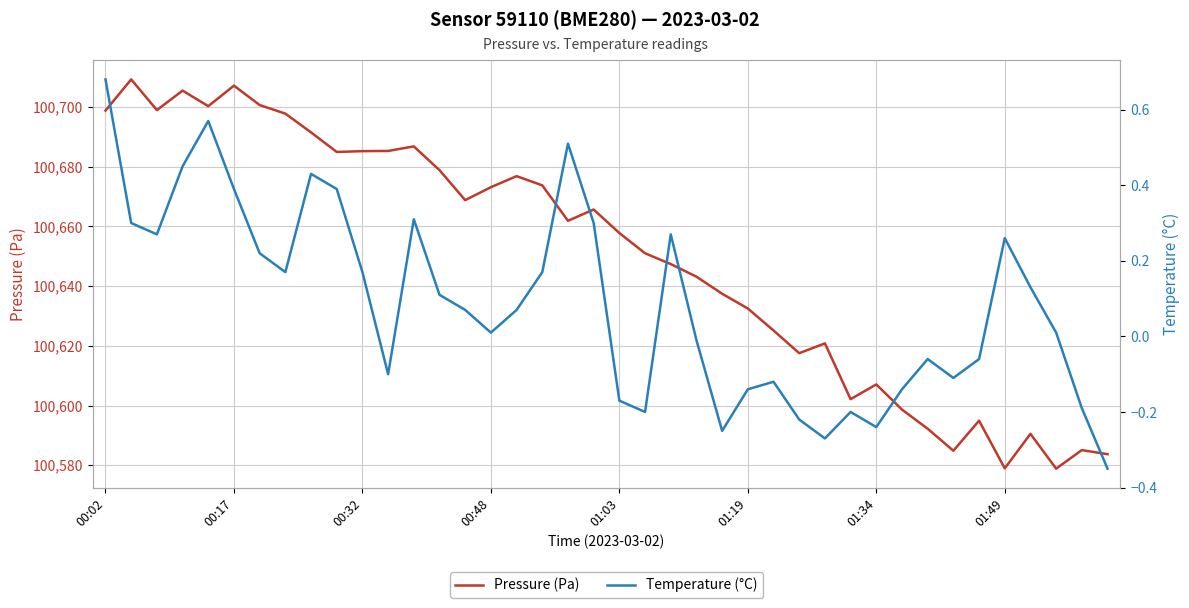

Is it true that Pressure (Pa) equals 100578.9 at 01:49?

True